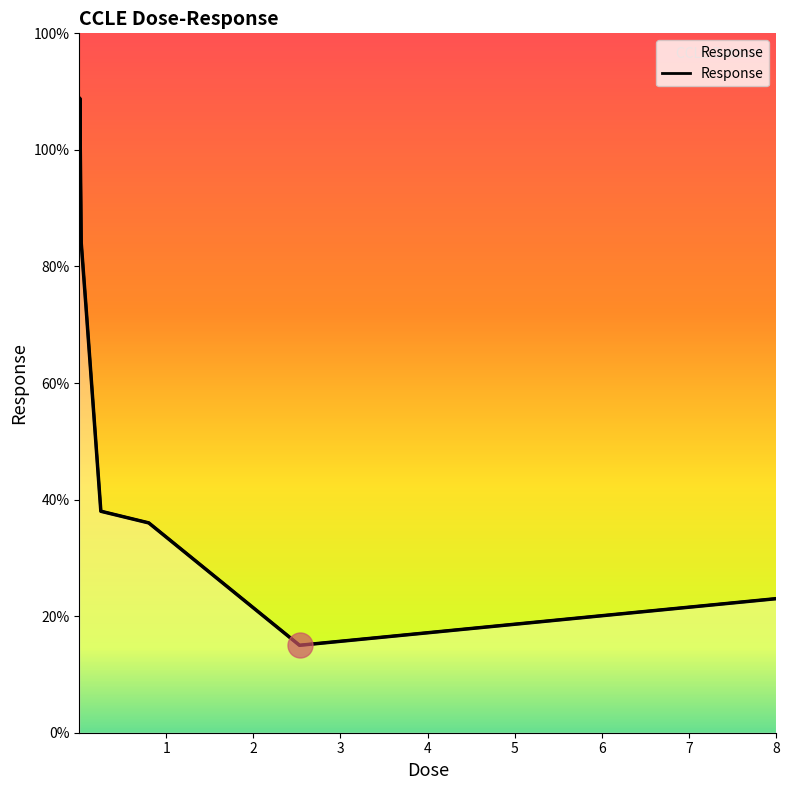

Where is the data nearest to the value 61?

0.08